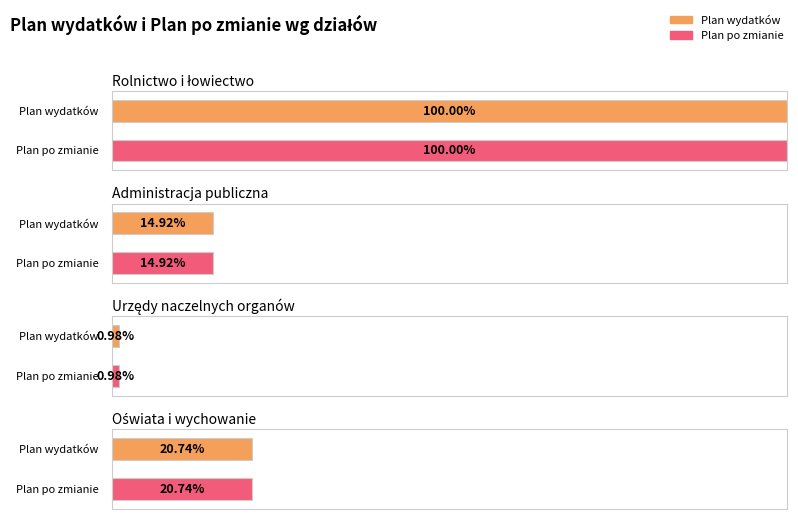

List the series in order of their peak value, lowest first.

Plan wydatków, Plan po zmianie